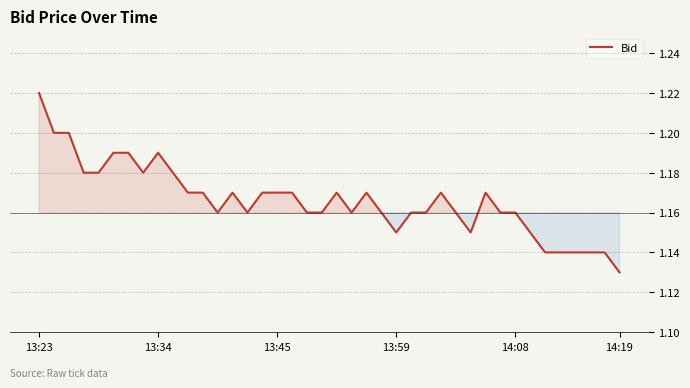

What is the maximum value shown in the chart?

1.2